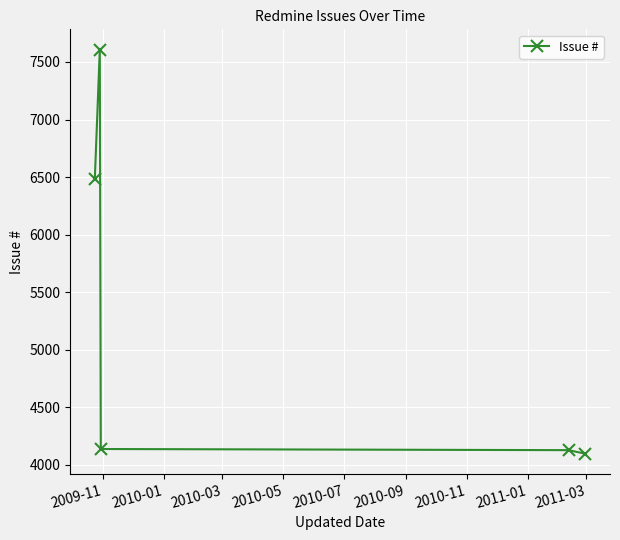

What is the smallest value displayed?

4096